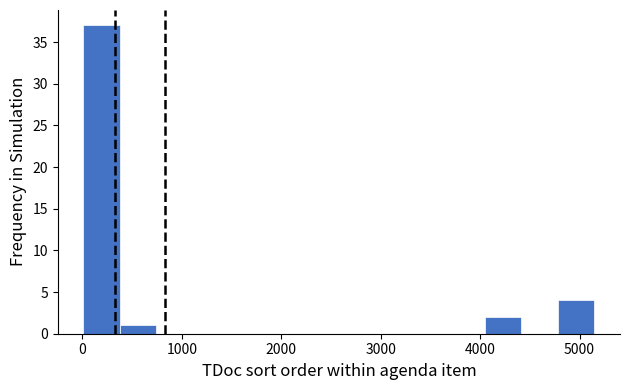

Read against the x-axis, roughly where is the centre of the tallest bar?

200